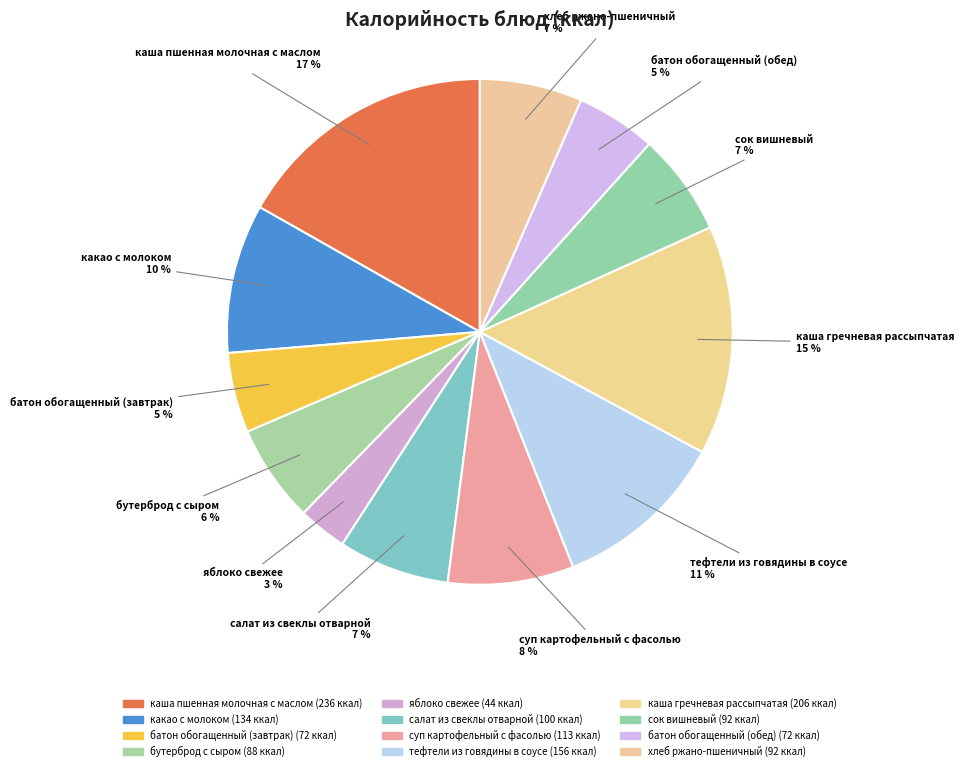

True or false: батон обогащенный (завтрак) accounts for 11% of the total.

False